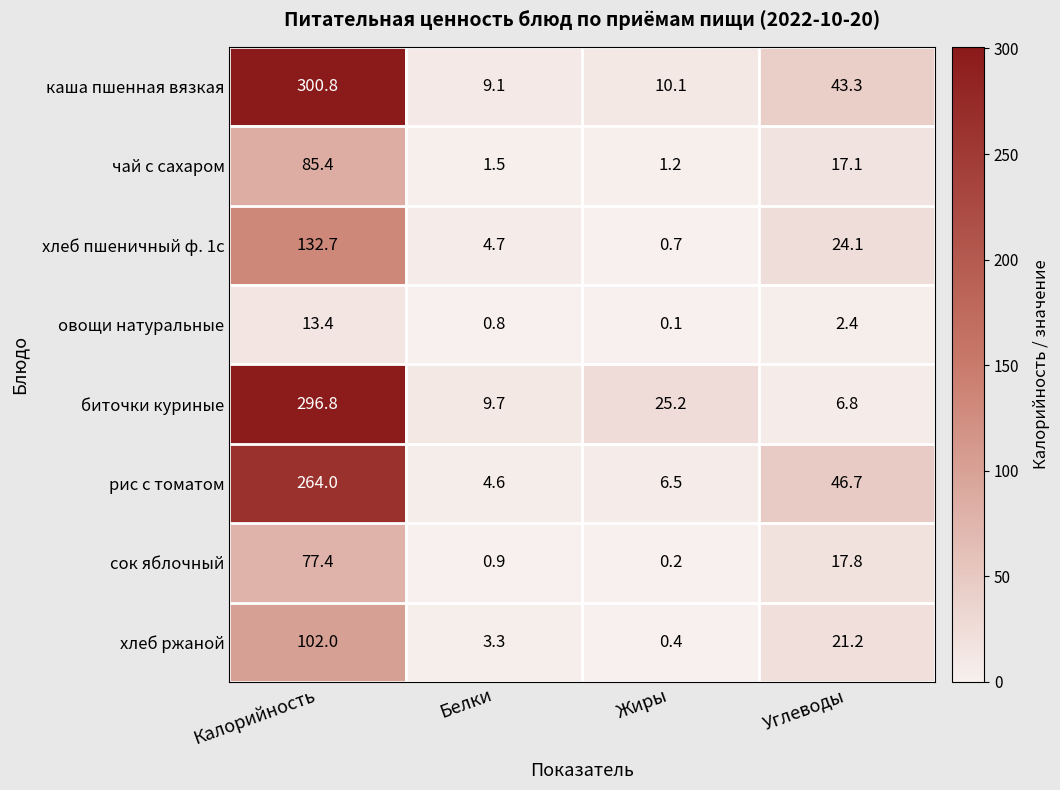

At Белки, list the series in order from largest to smallest.

биточки куриные, каша пшенная вязкая, хлеб пшеничный ф. 1с, рис с томатом, хлеб ржаной, чай с сахаром, сок яблочный, овощи натуральные